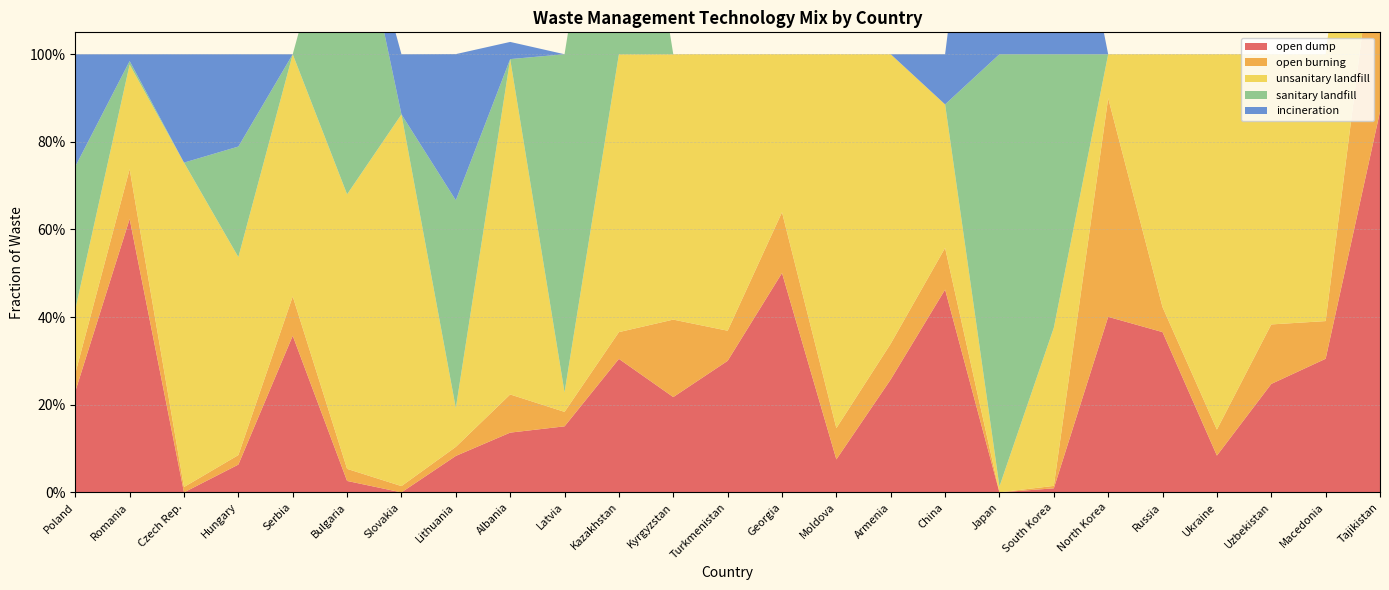

Reading left to right, extract all data points from this chart.

open dump: Poland=0.2	Romania=0.6	Czech Rep.=0.0	Hungary=0.1	Serbia=0.4	Bulgaria=0.0	Slovakia=0.0	Lithuania=0.1	Albania=0.1	Latvia=0.2	Kazakhstan=0.3	Kyrgyzstan=0.2	Turkmenistan=0.3	Georgia=0.5	Moldova=0.1	Armenia=0.3	China=0.5	Japan=0.0	South Korea=0.0	North Korea=0.4	Russia=0.4	Ukraine=0.1	Uzbekistan=0.2	Macedonia=0.3	Tajikistan=0.9
open burning: Poland=0.0	Romania=0.1	Czech Rep.=0.0	Hungary=0.0	Serbia=0.1	Bulgaria=0.0	Slovakia=0.0	Lithuania=0.0	Albania=0.1	Latvia=0.0	Kazakhstan=0.1	Kyrgyzstan=0.2	Turkmenistan=0.1	Georgia=0.1	Moldova=0.1	Armenia=0.1	China=0.1	Japan=0.0	South Korea=0.0	North Korea=0.5	Russia=0.1	Ukraine=0.1	Uzbekistan=0.1	Macedonia=0.1	Tajikistan=0.5
unsanitary landfill: Poland=0.1	Romania=0.2	Czech Rep.=0.7	Hungary=0.5	Serbia=0.6	Bulgaria=0.6	Slovakia=0.8	Lithuania=0.1	Albania=0.8	Latvia=0.0	Kazakhstan=0.6	Kyrgyzstan=0.6	Turkmenistan=0.6	Georgia=0.4	Moldova=0.9	Armenia=0.7	China=0.3	Japan=0.0	South Korea=0.4	North Korea=0.1	Russia=0.6	Ukraine=0.9	Uzbekistan=0.6	Macedonia=0.6	Tajikistan=0.6
sanitary landfill: Poland=0.3	Romania=0.0	Czech Rep.=0.0	Hungary=0.3	Serbia=0.0	Bulgaria=0.8	Slovakia=0.0	Lithuania=0.5	Albania=0.0	Latvia=0.8	Kazakhstan=0.8	Kyrgyzstan=0.0	Turkmenistan=0.0	Georgia=0.0	Moldova=0.0	Armenia=0.0	China=0.0	Japan=1.0	South Korea=0.6	North Korea=0.0	Russia=0.0	Ukraine=0.0	Uzbekistan=0.0	Macedonia=0.0	Tajikistan=0.0
incineration: Poland=0.3	Romania=0.0	Czech Rep.=0.2	Hungary=0.2	Serbia=0.0	Bulgaria=0.0	Slovakia=0.1	Lithuania=0.3	Albania=0.0	Latvia=0.0	Kazakhstan=0.0	Kyrgyzstan=0.0	Turkmenistan=0.0	Georgia=0.0	Moldova=0.0	Armenia=0.0	China=0.1	Japan=1.0	South Korea=0.6	North Korea=0.0	Russia=0.0	Ukraine=0.0	Uzbekistan=0.0	Macedonia=0.0	Tajikistan=0.0